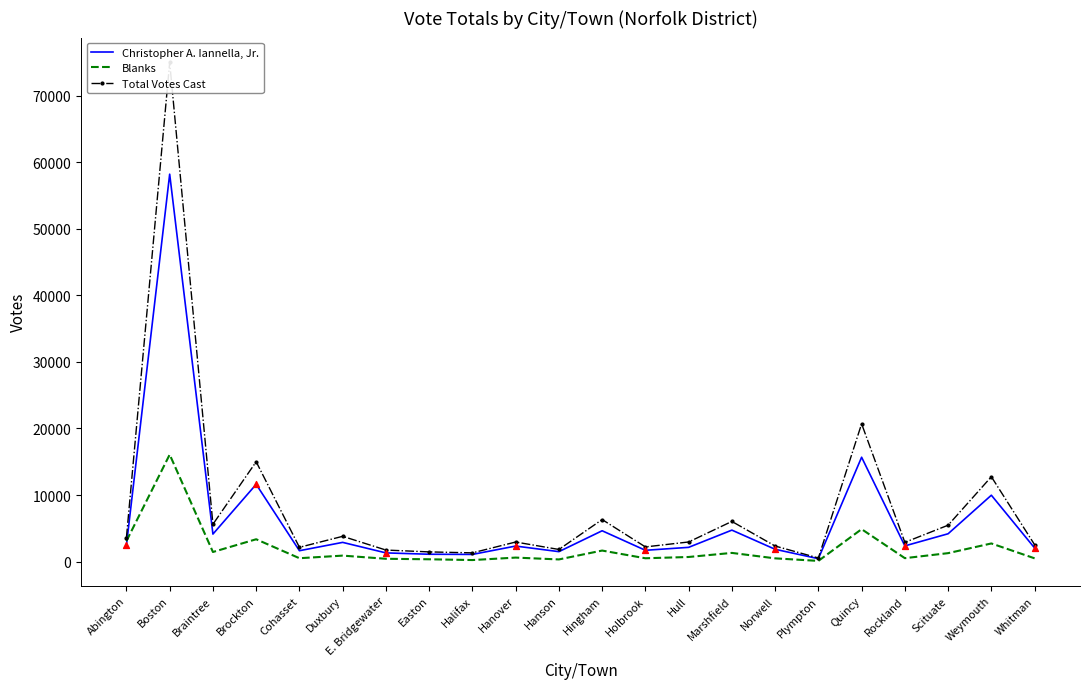

Which series reaches the maximum Y coordinate?

Total Votes Cast